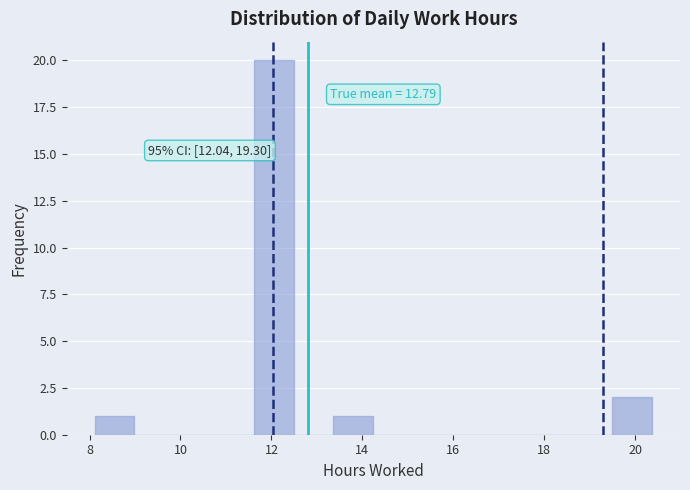

Over which range of the x-axis is the bar tallest?

11.6 to 12.4